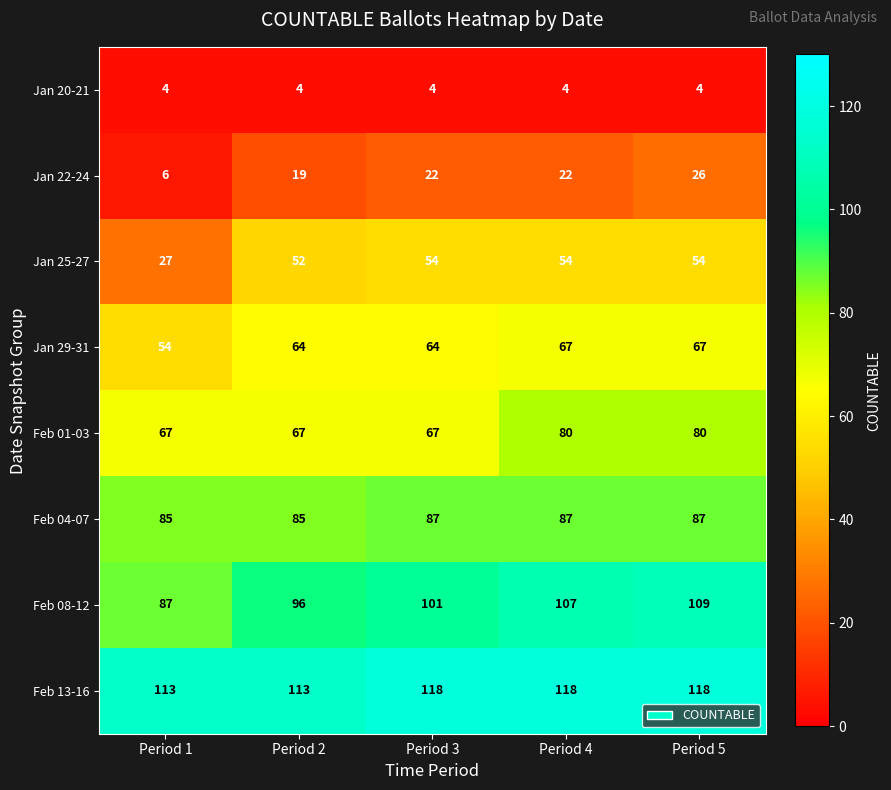

At which label is Feb 08-12 closest to 98?

Period 2